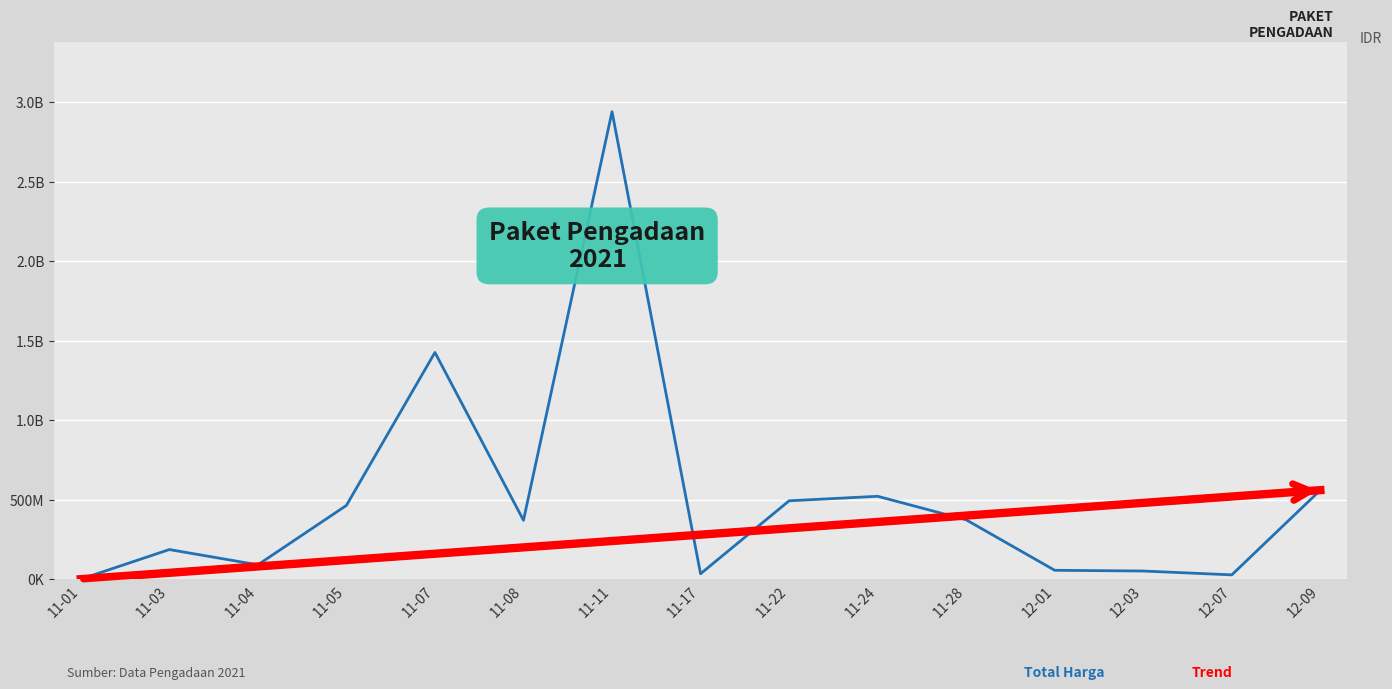

What is the label of the 9th point from the left?

11-22